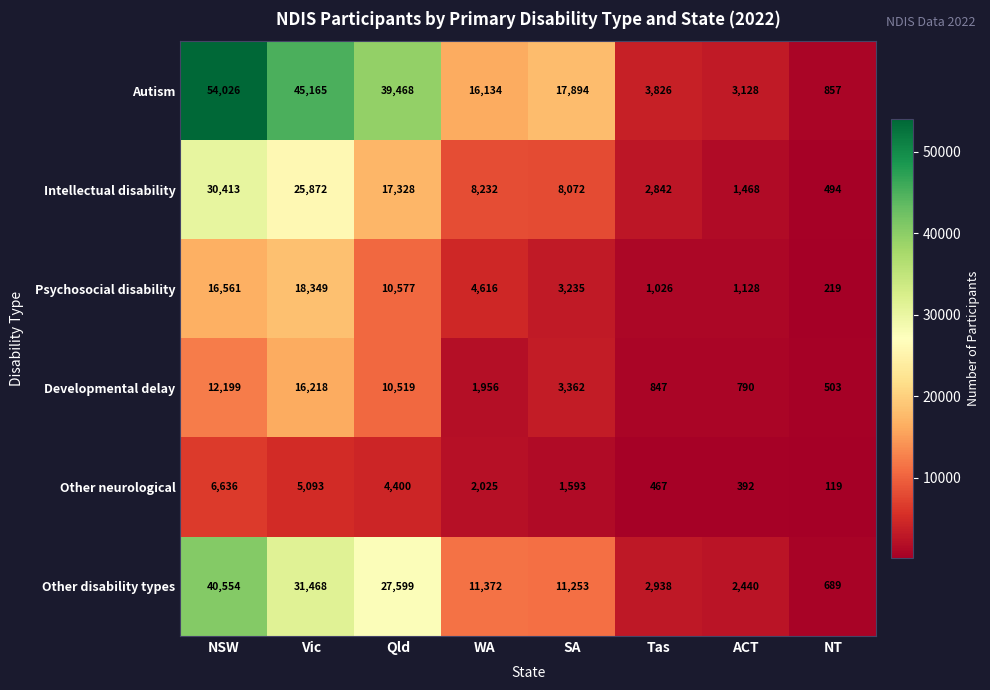

Which series has the largest total across all categories?

Autism